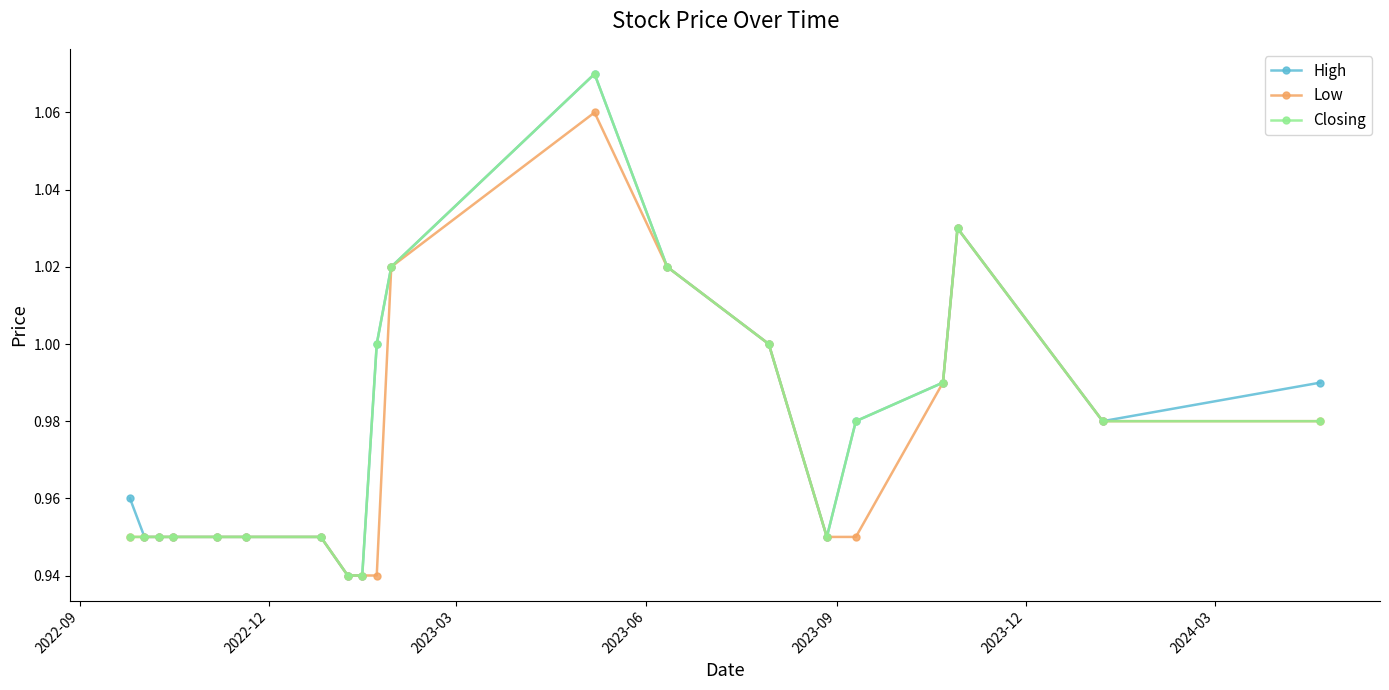

True or false: Closing has more than 1 interior local peaks.

True